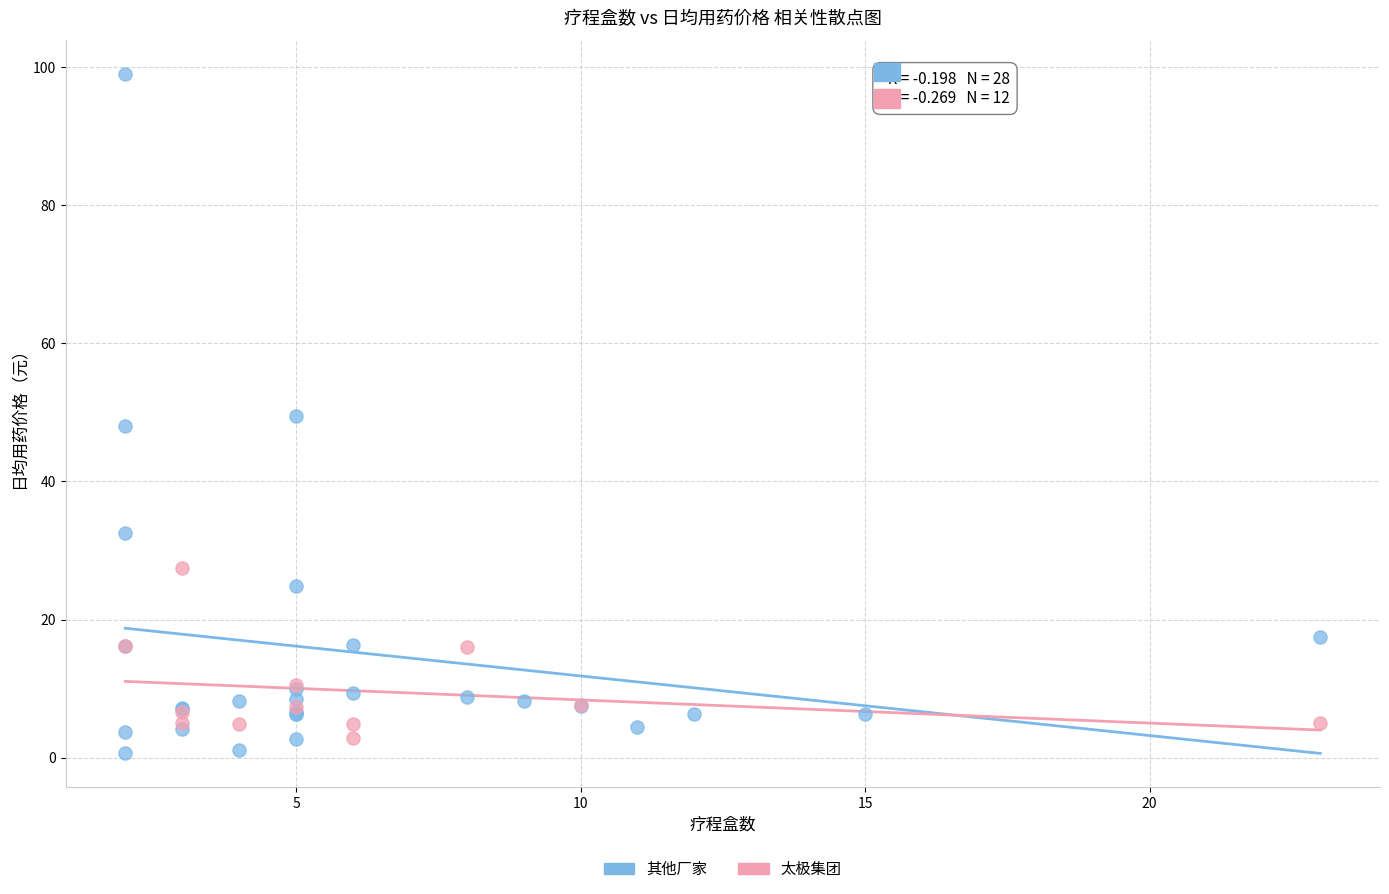

Which series has the largest Y range (max minus min)?

其他厂家